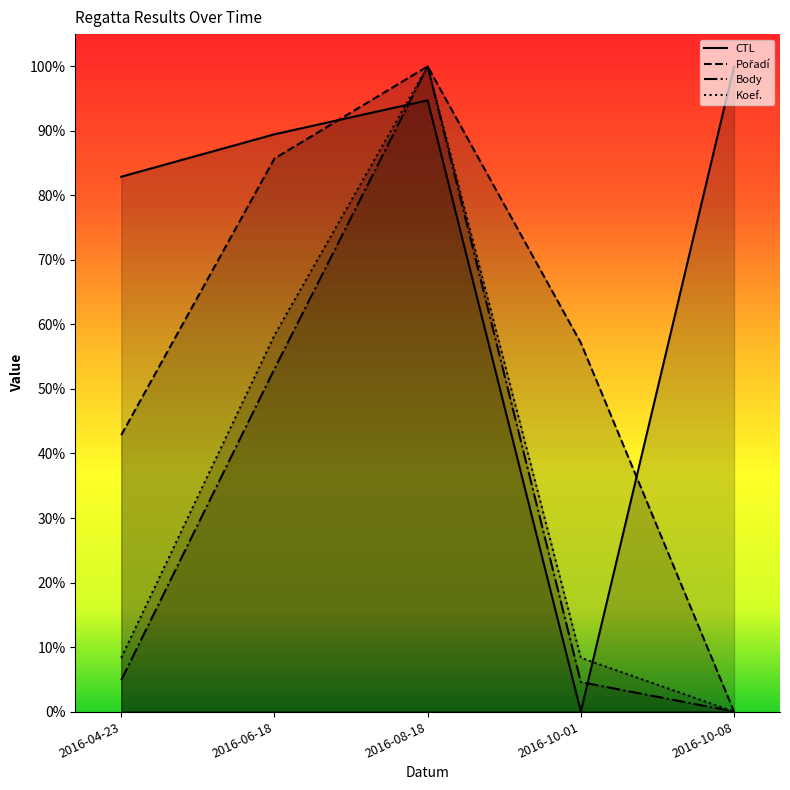

Does the chart display data point markers on the line(s)?

No